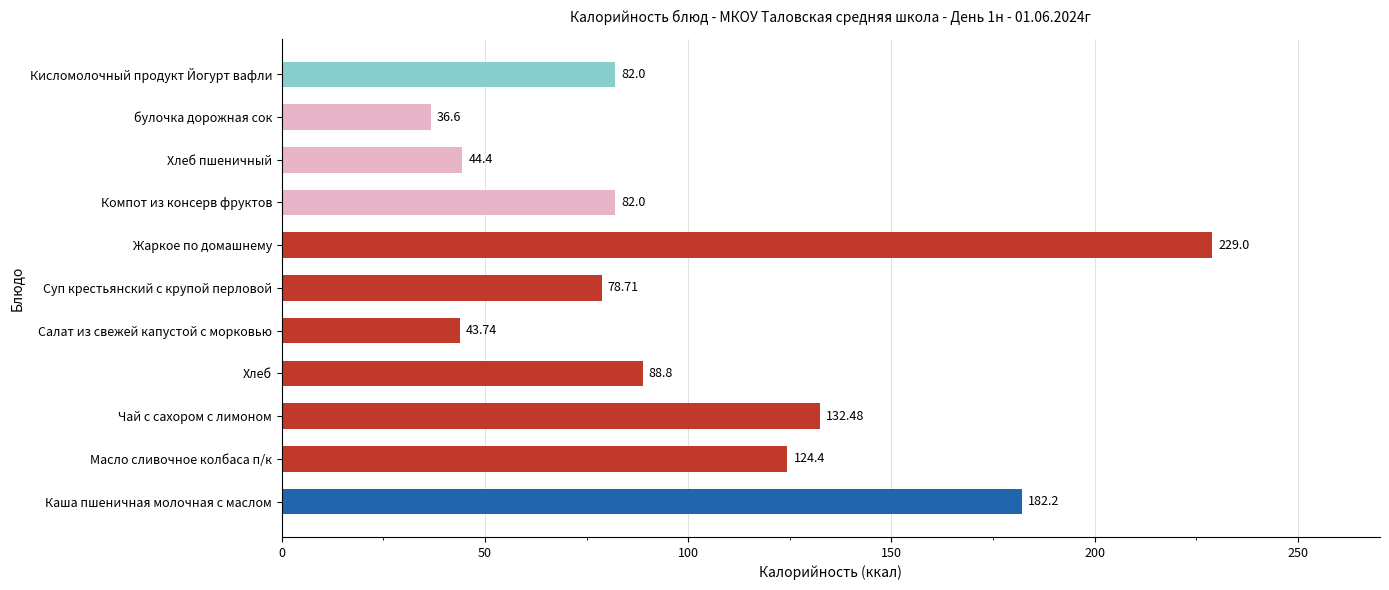

At which category does the chart reach its minimum across all series?

булочка дорожная сок